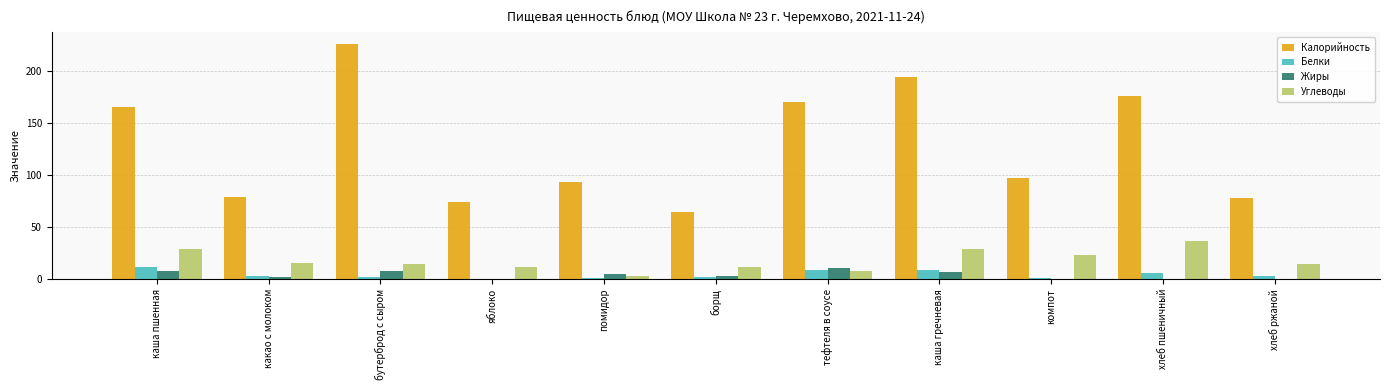

Count the number of categories in the chart.

11